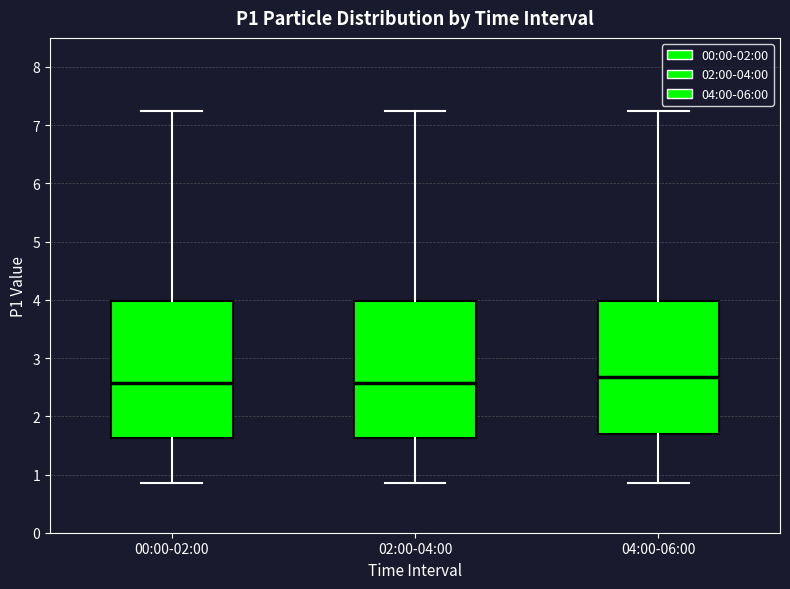

Reading left to right, read every box against the y-axis: the position of its median line, the range the box covers, and the ends of its whiskers. The values are not printed on the chart, so give them approximately, as read against the axis.

00:00-02:00: median 2.6, box 1.6 to 4.0, whiskers 0.9 to 7.3
02:00-04:00: median 2.6, box 1.6 to 4.0, whiskers 0.9 to 7.3
04:00-06:00: median 2.7, box 1.7 to 4.0, whiskers 0.9 to 7.3